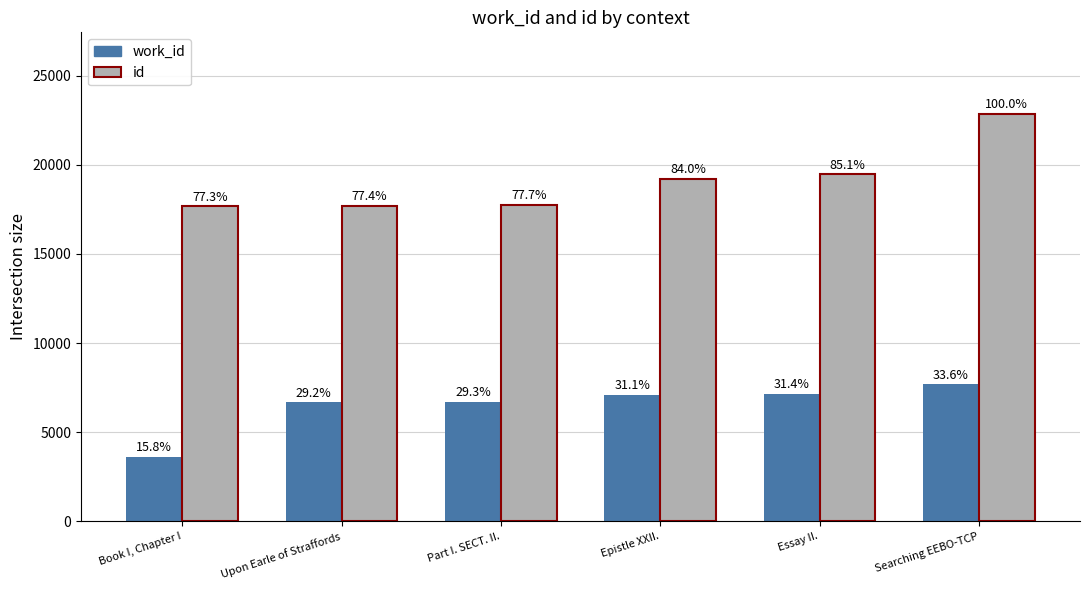

Reading left to right, what are all the values shown in this chart?

work_id: Book I, Chapter I=3617	Upon Earle of Straffords=6667	Part I. SECT. II.=6689	Epistle XXII.=7097	Essay II.=7168	Searching EEBO-TCP=7689
id: Book I, Chapter I=17667	Upon Earle of Straffords=17679	Part I. SECT. II.=17752	Epistle XXII.=19198	Essay II.=19452	Searching EEBO-TCP=22852